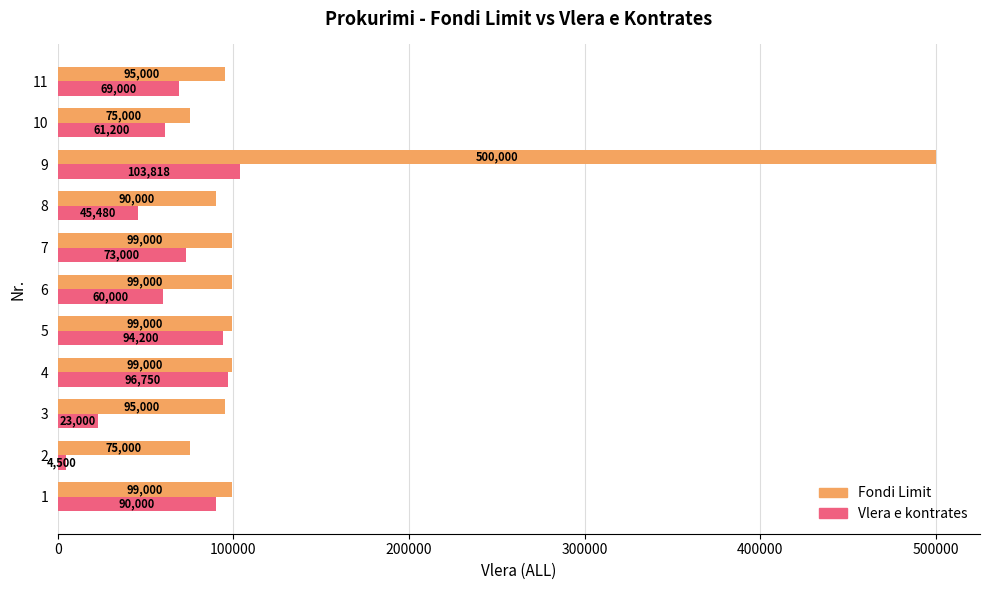

List the labels in order of Vlera e kontrates value, smallest first.

2, 3, 8, 6, 10, 11, 7, 1, 5, 4, 9